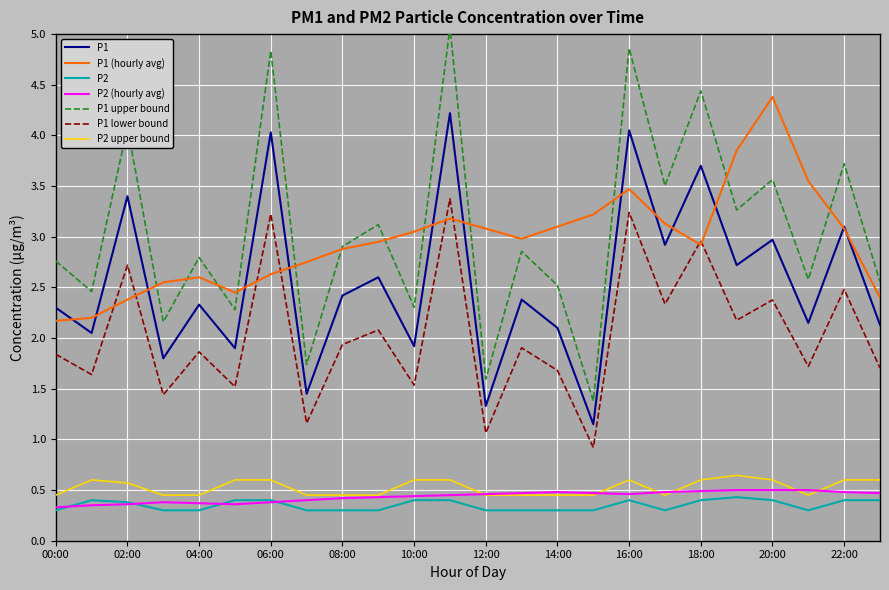

True or false: P1 and P2 cross at least once.

False